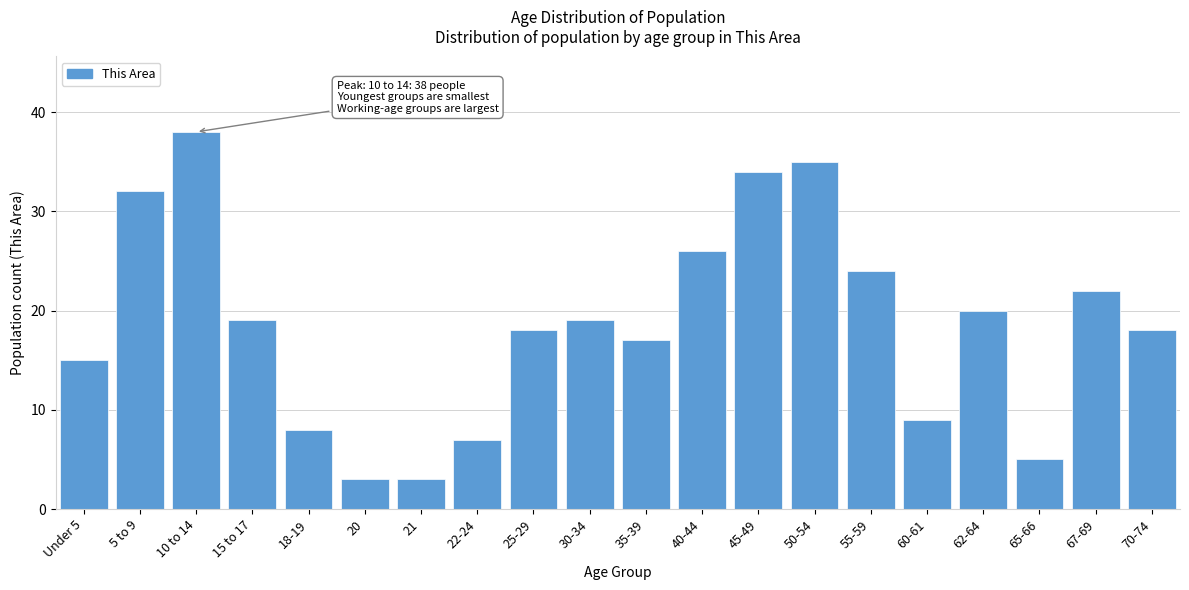

Reading left to right, extract all data points from this chart.

15	32	38	19	8	3	3	7	18	19	17	26	34	35	24	9	20	5	22	18